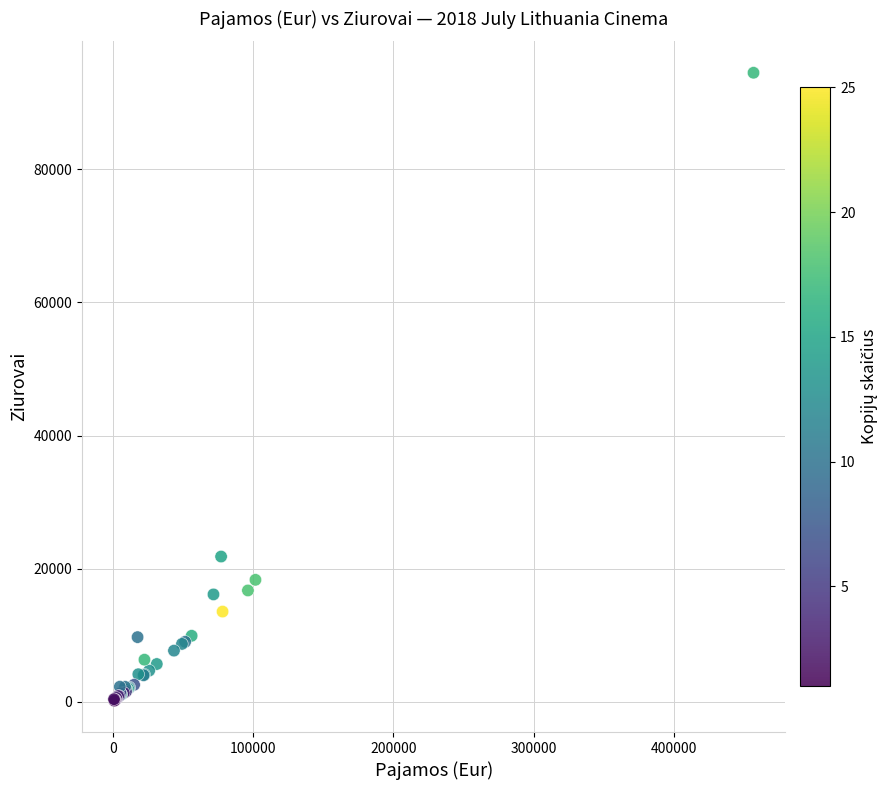

What Y value in the scatter plot is closest to 47349?

21836